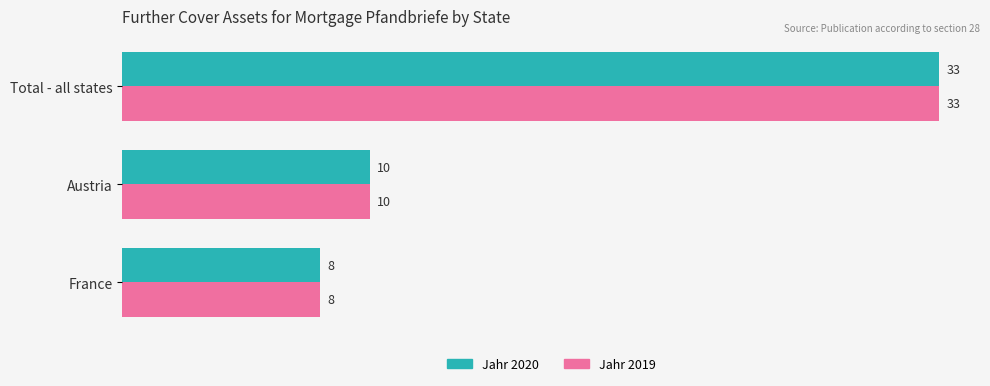

The value of Jahr 2020 at France is 8. True or false?

True